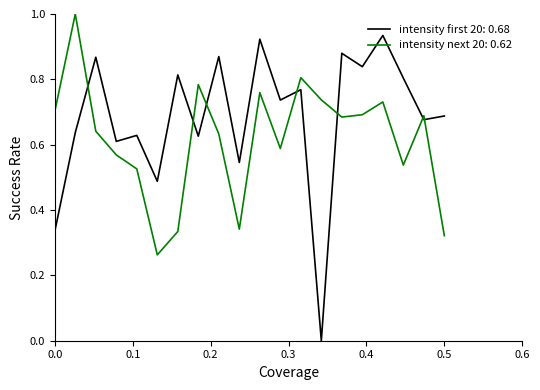

What is the greatest value displayed?

1.0